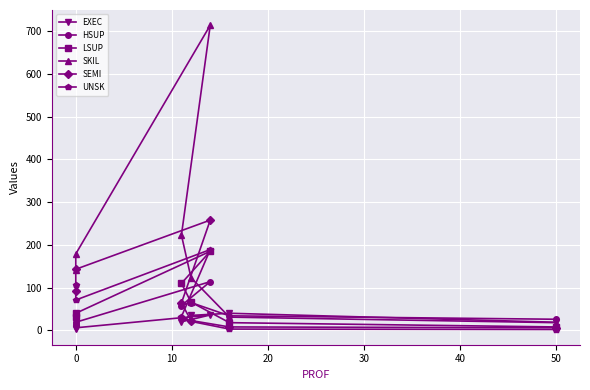

Does the chart display data point markers on the line(s)?

Yes